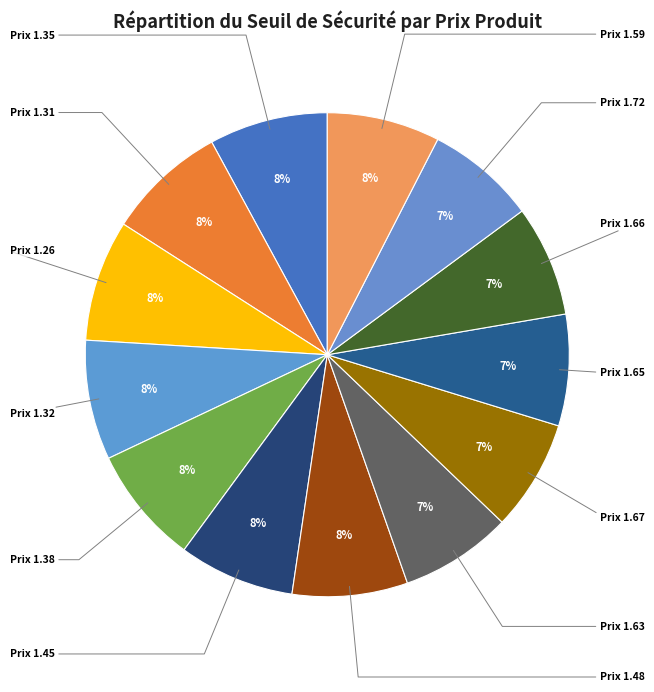

How many slices are in this pie chart?

13